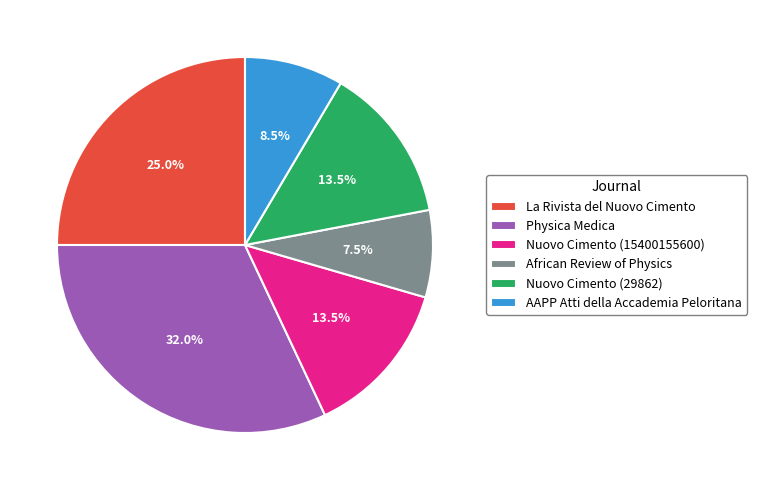

What is the smallest slice in the pie chart?

African Review of Physics